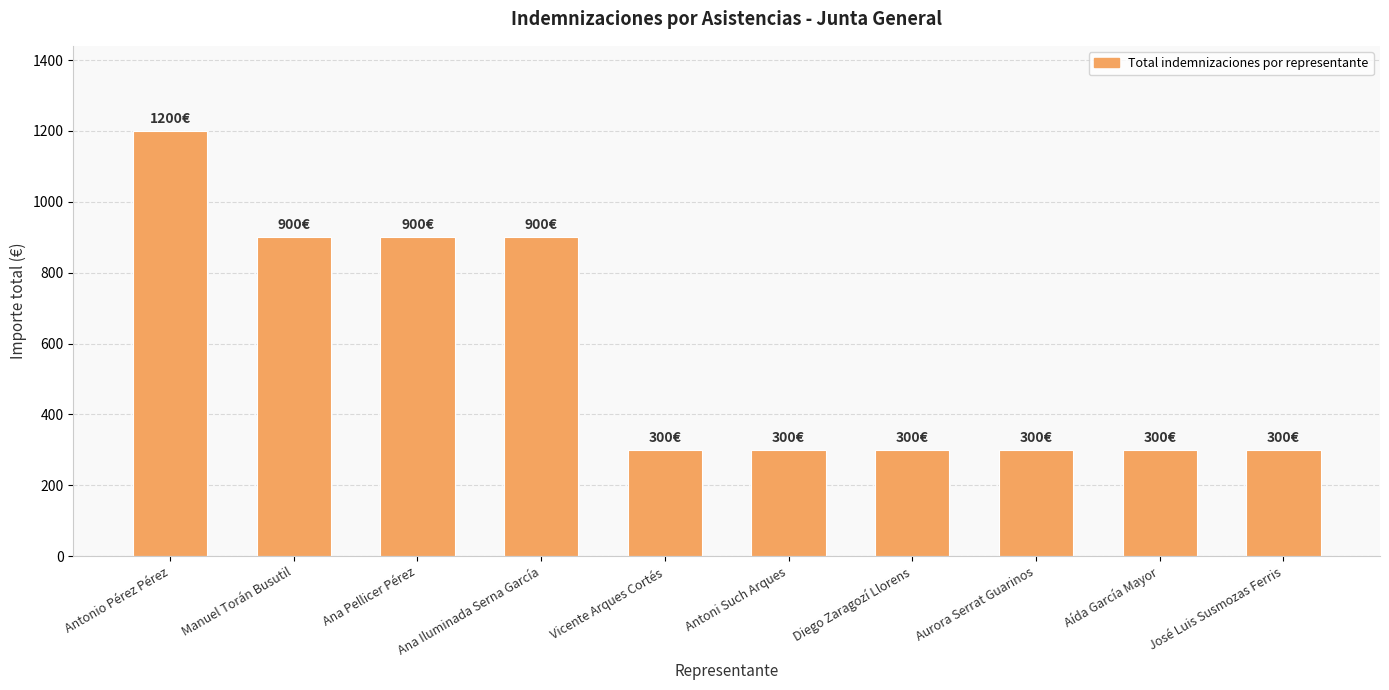

Count the number of data series in this chart.

1